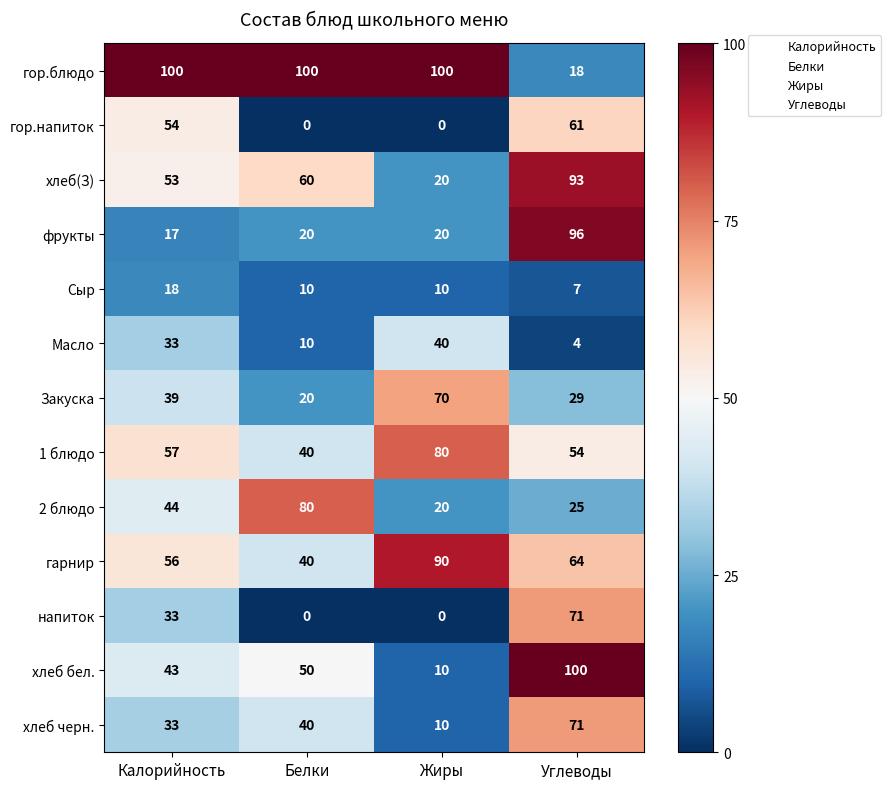

What is the sum of the фрукты values at Углеводы and Белки?

116